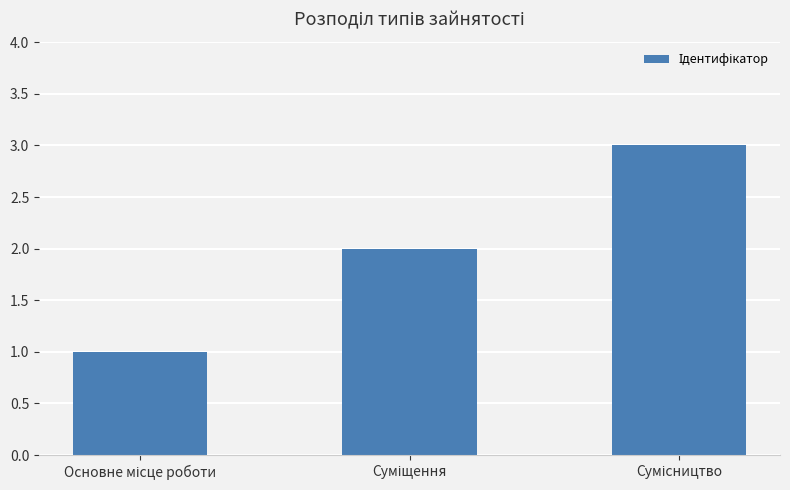

Count the number of data series in this chart.

1